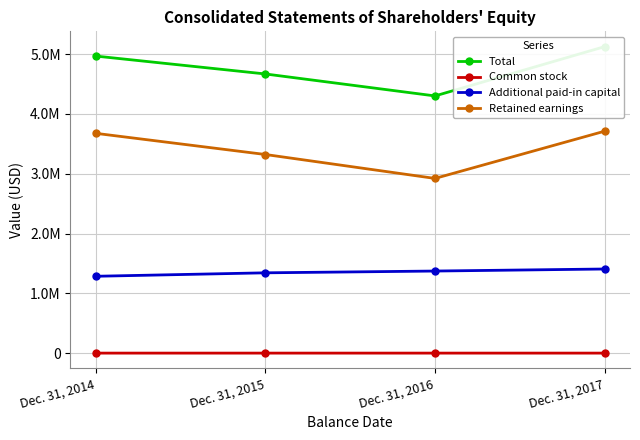

Is it true that Total equals 1227400 at Dec. 31, 2014?

False